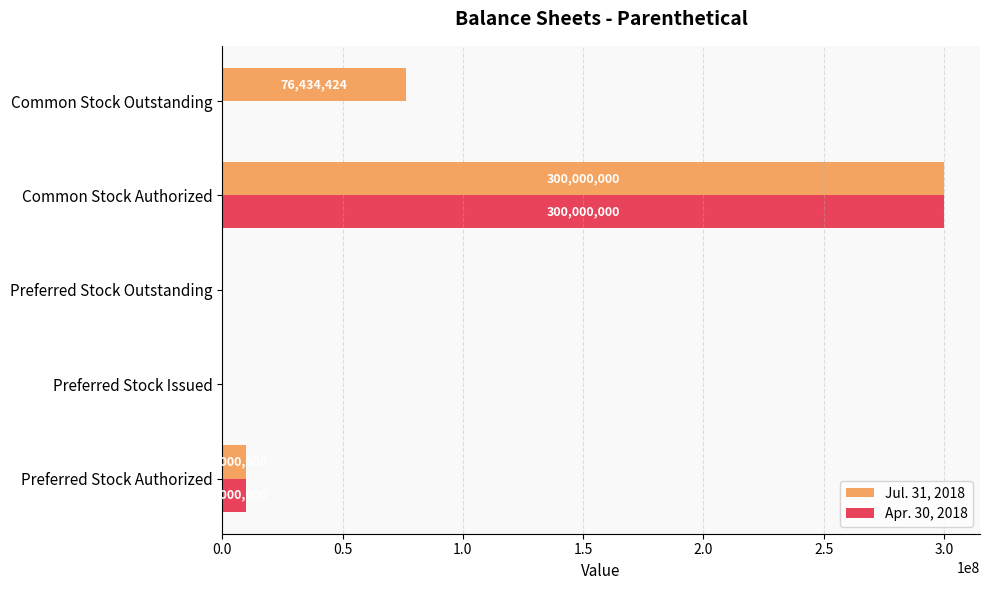

How many data points does each series have?

5